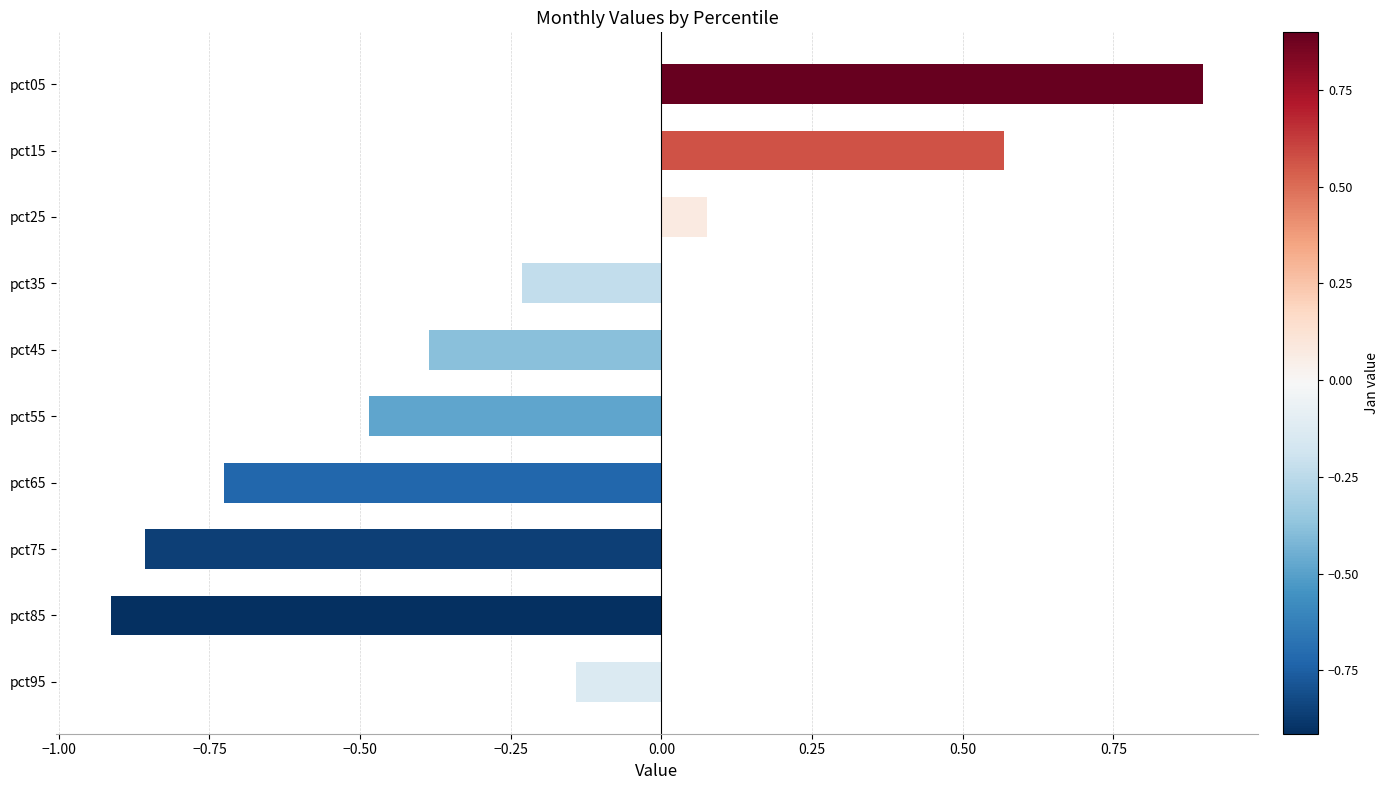

Count the number of values greater than 0.

3